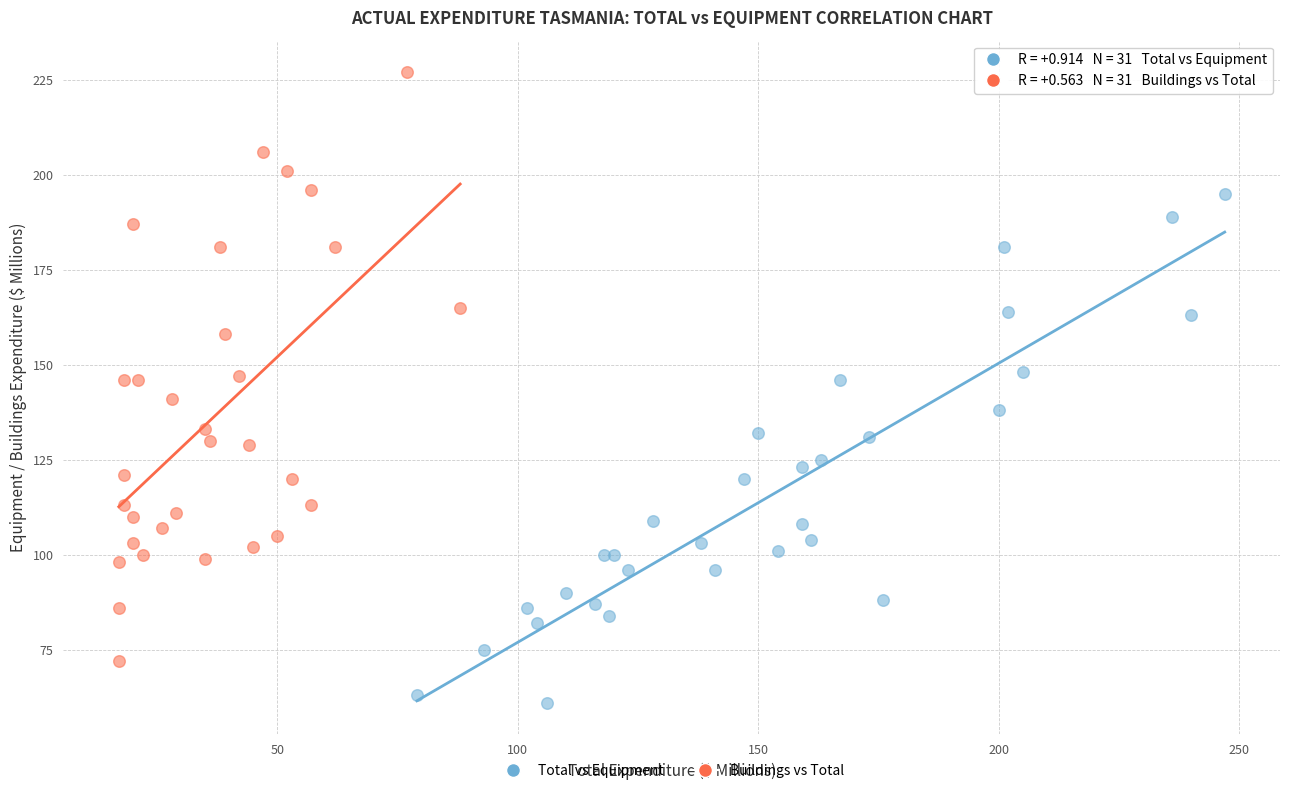

Which series contains the highest Y value?

Buildings vs Total